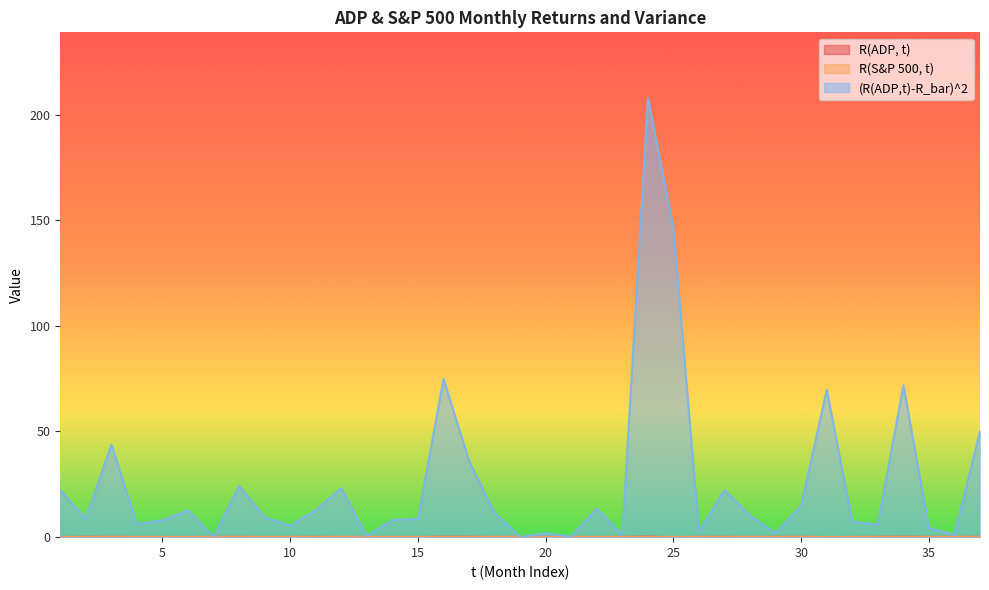

At how many categories does at least one series exceed 100?

2